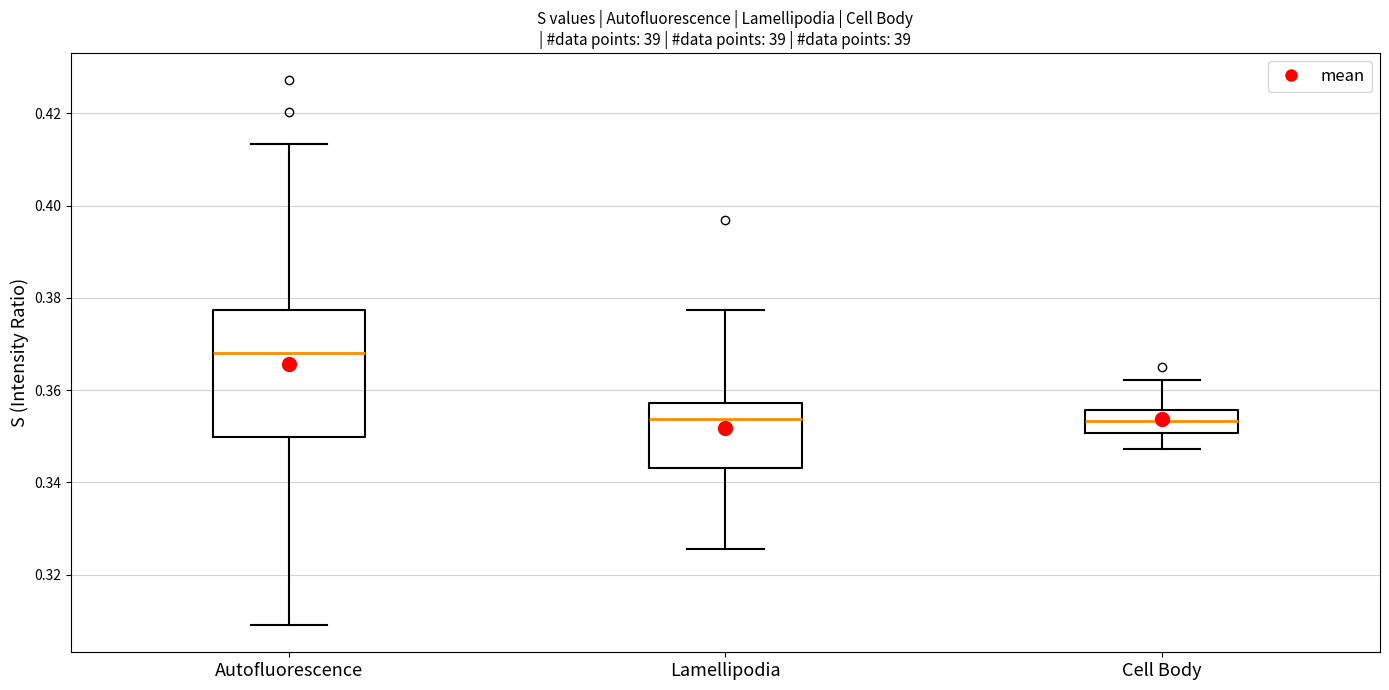

Reading left to right, transcribe this box plot: for each box, give where its median line is, the range the box spans, and where its two whiskers end, as read against the y-axis. The values are not printed on the chart, so give them approximately, as read against the axis.

Autofluorescence: median 0.368, box 0.350 to 0.378, whiskers 0.310 to 0.414
Lamellipodia: median 0.354, box 0.344 to 0.358, whiskers 0.326 to 0.378
Cell Body: median 0.354, box 0.350 to 0.356, whiskers 0.348 to 0.362